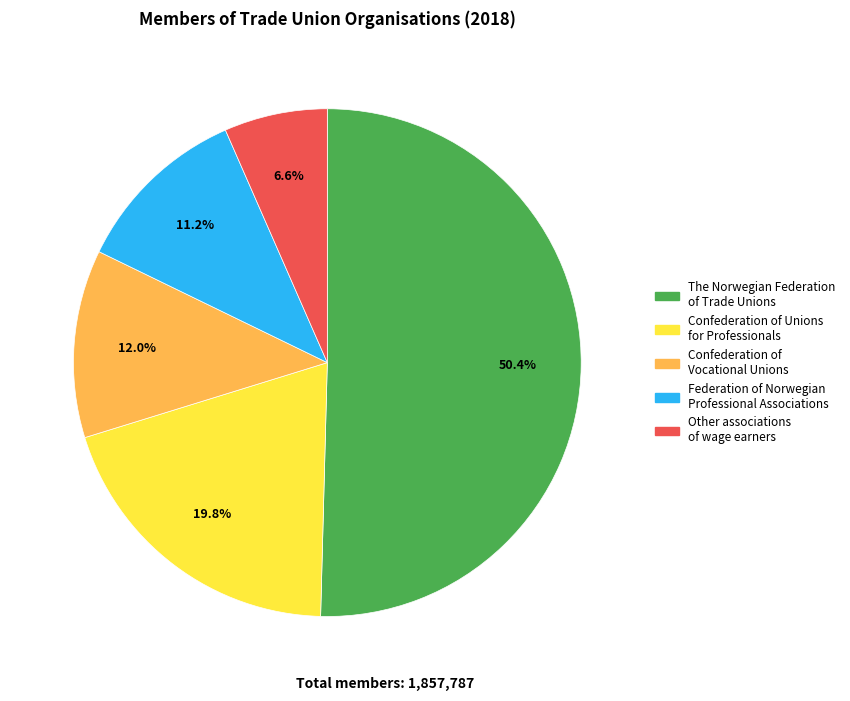

Is there a majority slice in this chart?

Yes